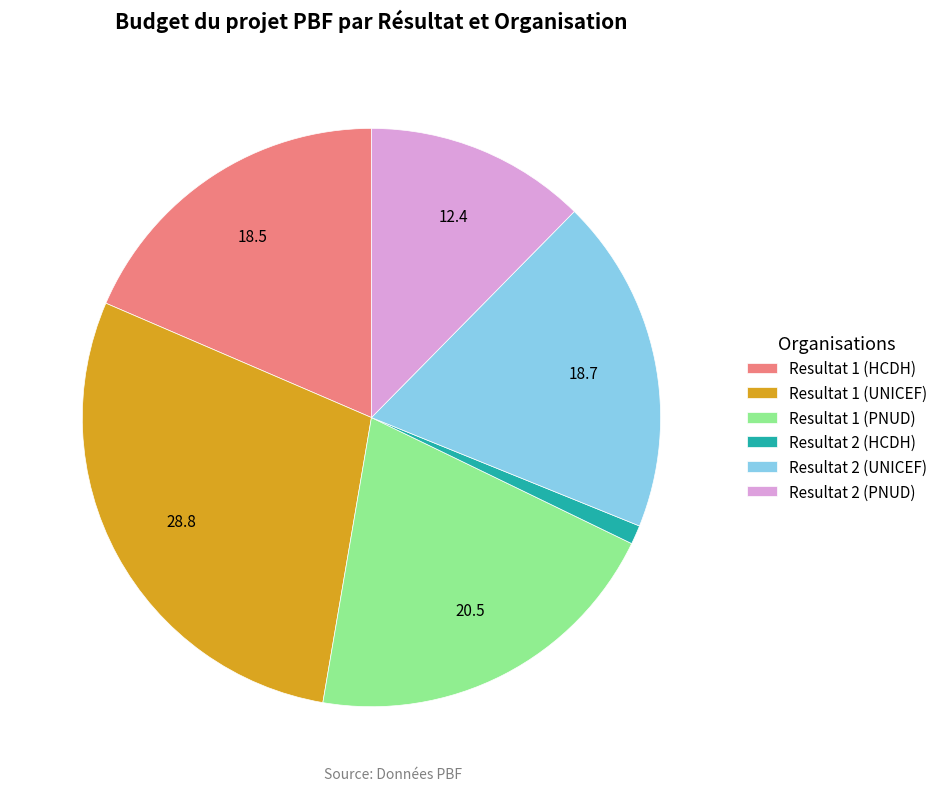

How many slices are in this pie chart?

6